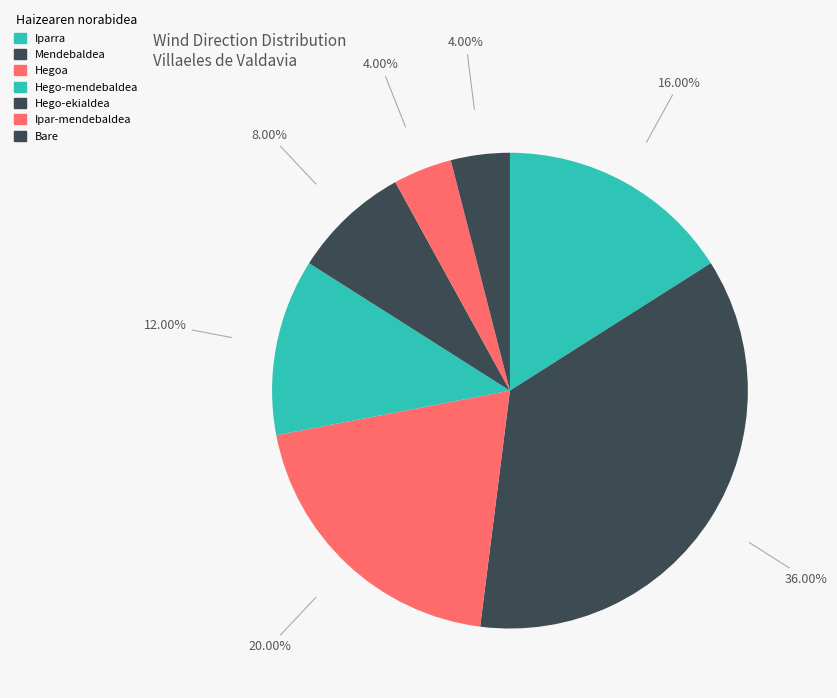

What is the smallest slice in the pie chart?

Ipar-mendebaldea